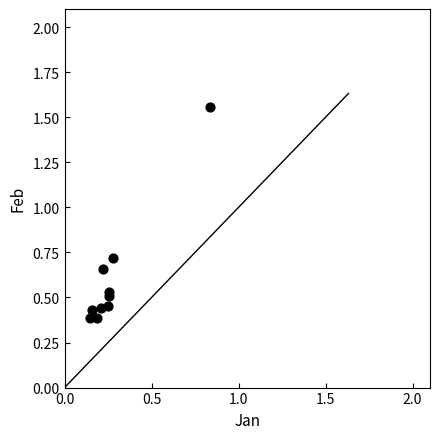

What is the range of Y values (max minus min)?

1.2